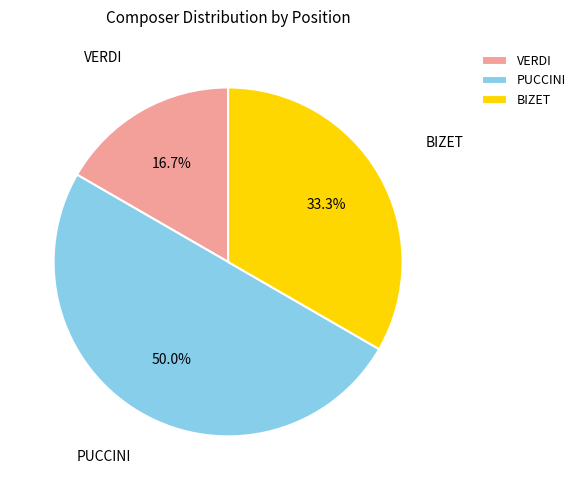

What is the largest slice in the pie chart?

PUCCINI